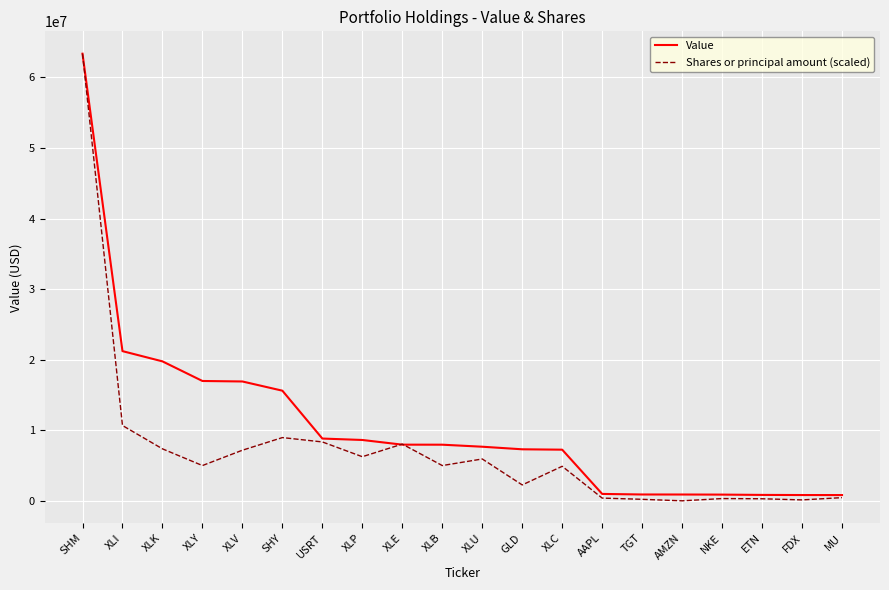

List the series in order of their overall mean, highest first.

Value, Shares or principal amount (scaled)